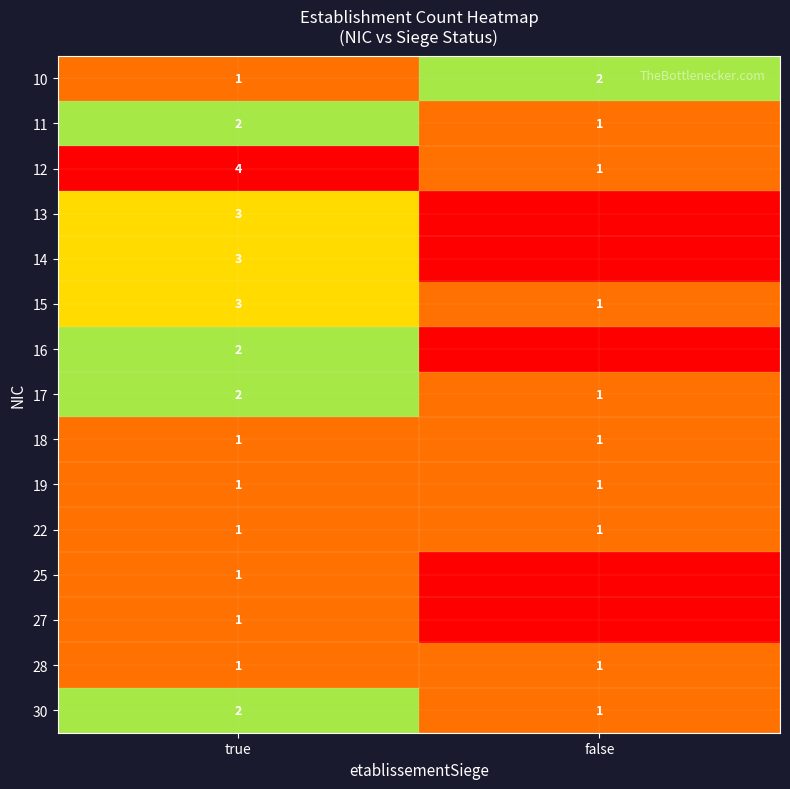

At which label does 12 reach its minimum?

false